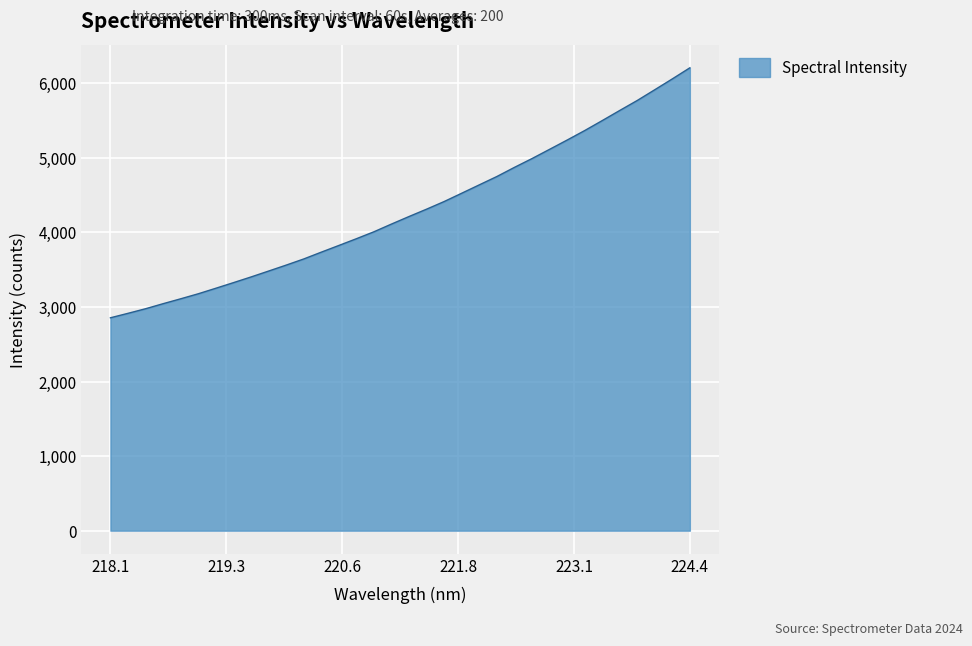

What is the difference between the maximum and minimum values?

3352.2